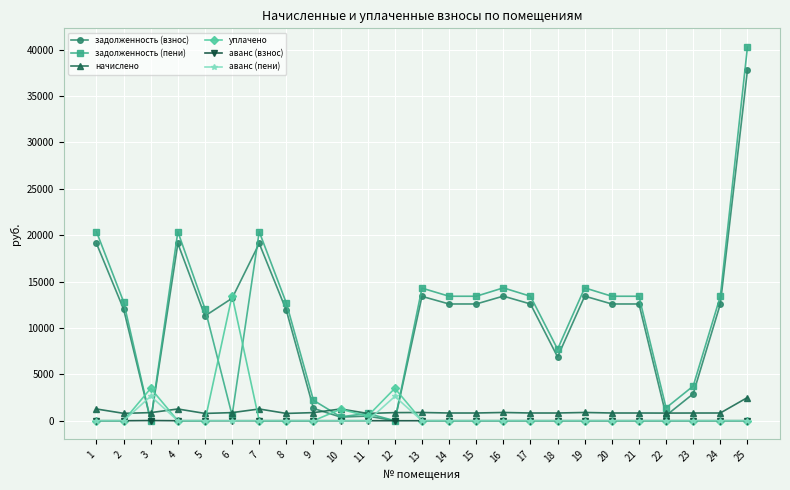

True or false: аванс (пени) has a value of 0.0 at 7.

True